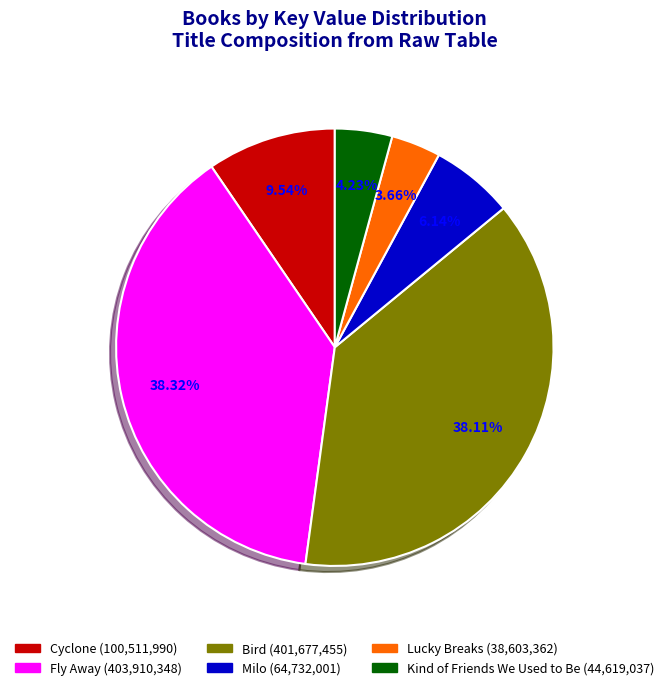

Does any single category account for the majority?

No